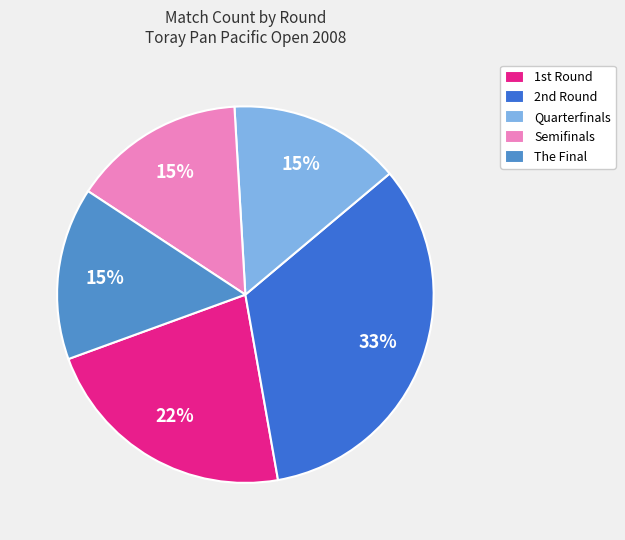

Do Quarterfinals and Semifinals together represent more than half of the pie?

No